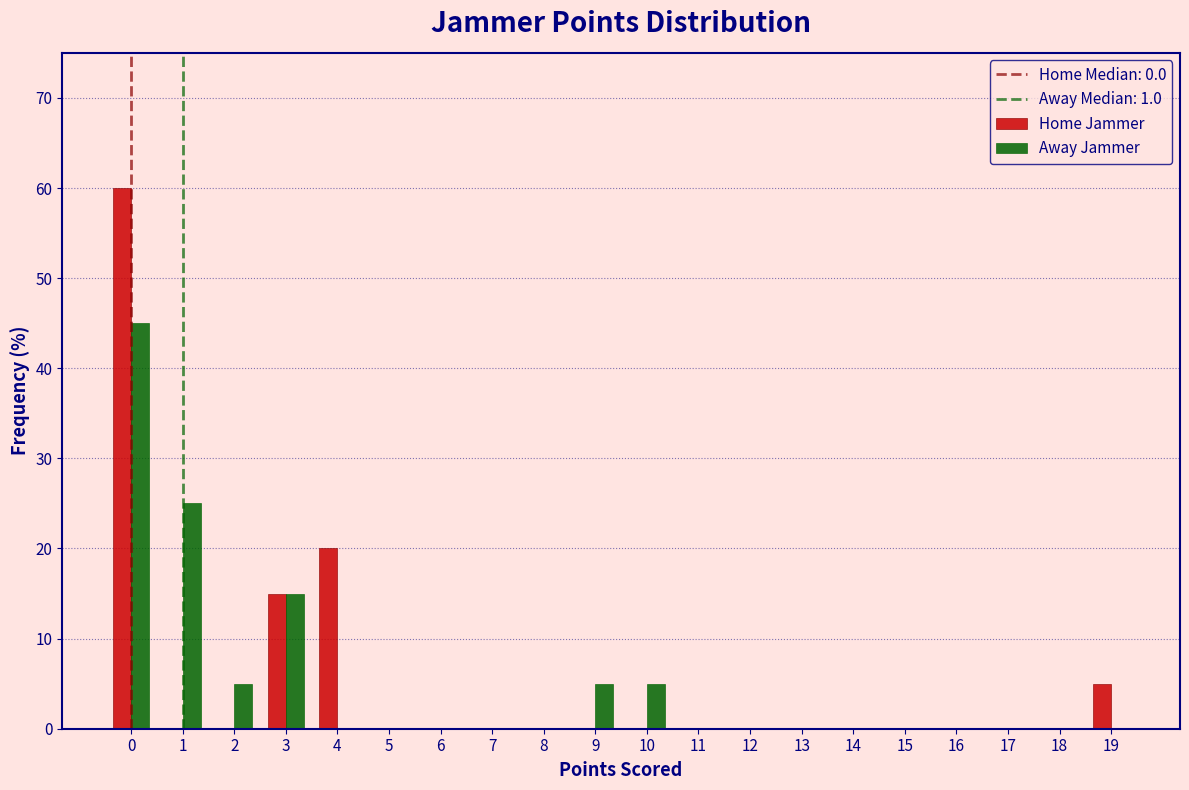

Reading left to right, list every range on the x-axis with the height of the bar of each series over it. The values are not printed on the chart, so give them approximately, as read against the axis.

-0.5 to 0.5: Home Jammer=60	Away Jammer=45
0.5 to 1.5: Home Jammer=0	Away Jammer=25
1.5 to 2.5: Home Jammer=0	Away Jammer=5
2.5 to 3.5: Home Jammer=15	Away Jammer=15
3.5 to 4.5: Home Jammer=20	Away Jammer=0
4.5 to 5.5: Home Jammer=0	Away Jammer=0
5.5 to 6.5: Home Jammer=0	Away Jammer=0
6.5 to 7.5: Home Jammer=0	Away Jammer=0
7.5 to 8.5: Home Jammer=0	Away Jammer=0
8.5 to 9.5: Home Jammer=0	Away Jammer=5
9.5 to 10.5: Home Jammer=0	Away Jammer=5
10.5 to 11.5: Home Jammer=0	Away Jammer=0
11.5 to 12.5: Home Jammer=0	Away Jammer=0
12.5 to 13.5: Home Jammer=0	Away Jammer=0
13.5 to 14.5: Home Jammer=0	Away Jammer=0
14.5 to 15.5: Home Jammer=0	Away Jammer=0
15.5 to 16.5: Home Jammer=0	Away Jammer=0
16.5 to 17.5: Home Jammer=0	Away Jammer=0
17.5 to 18.5: Home Jammer=0	Away Jammer=0
18.5 to 19.5: Home Jammer=5	Away Jammer=0